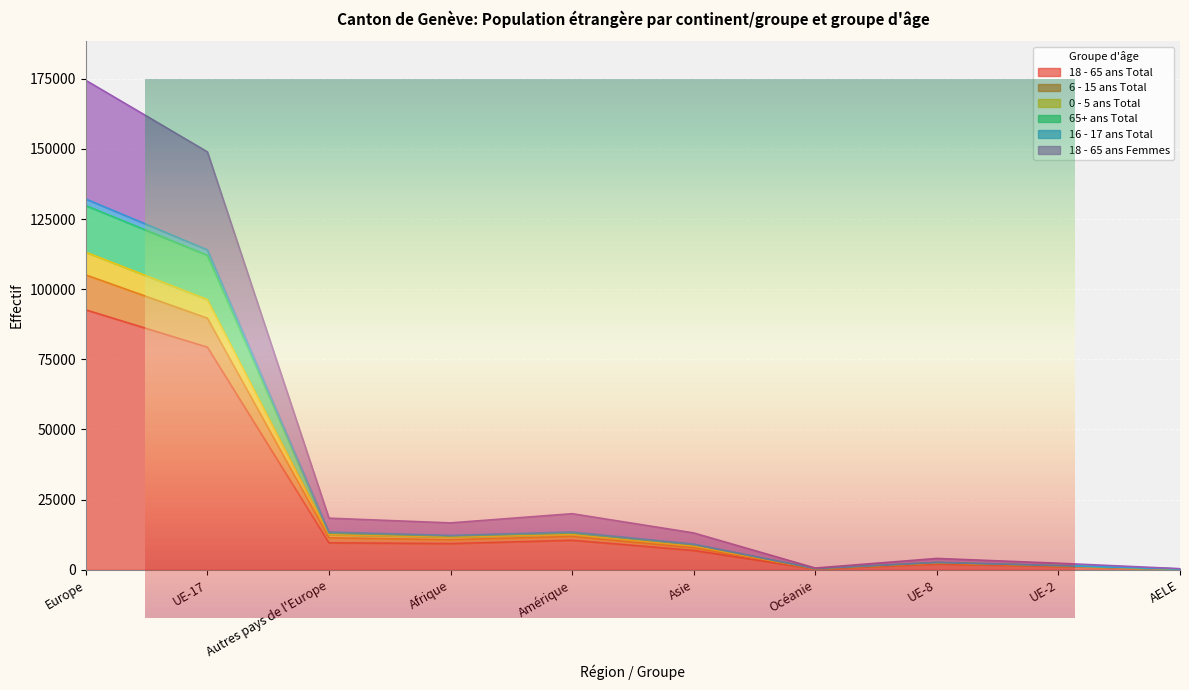

What is the label of the 4th point from the left?

Afrique